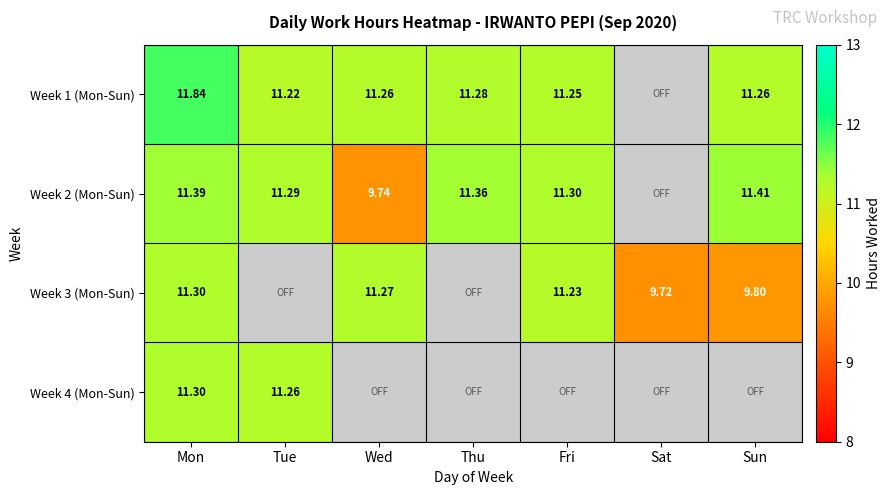

What is the difference between the highest and lowest values at Tue?

0.1